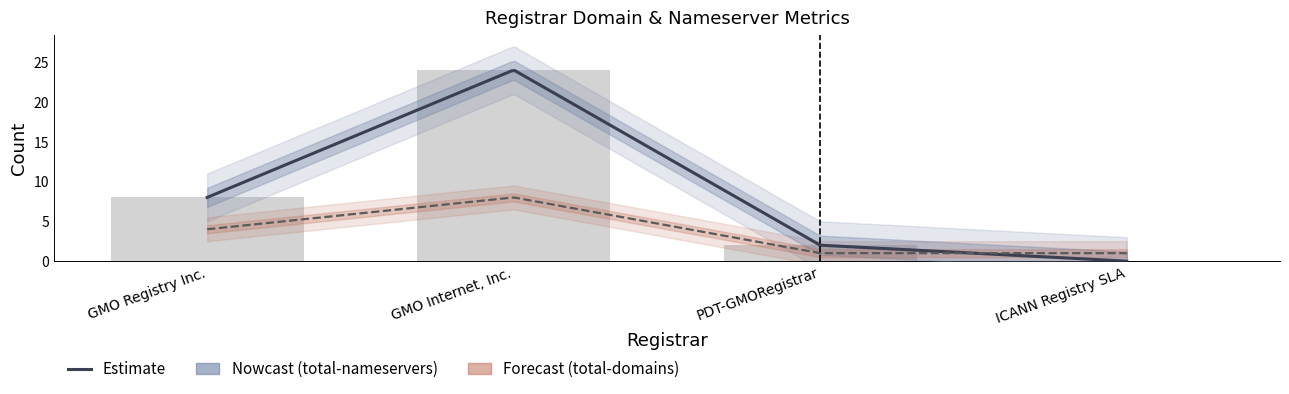

Which has a higher value, GMO Registry Inc. or PDT-GMORegistrar?

GMO Registry Inc.